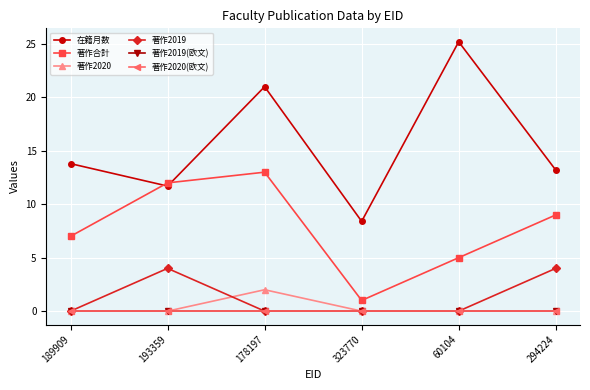

What is the difference between the 著作合計 values at 178197 and 189909?

6.0